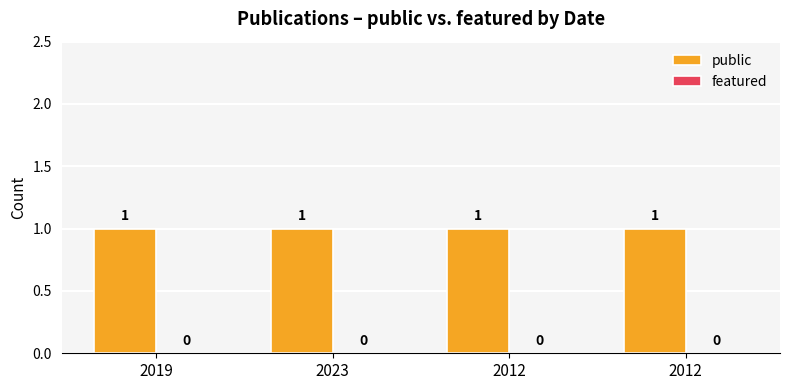

What is the label of the 3rd bar from the left?

2012